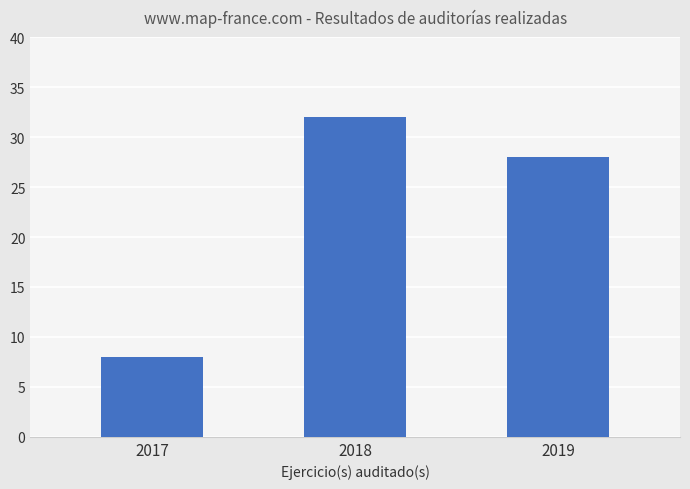

How many data points does each series have?

3